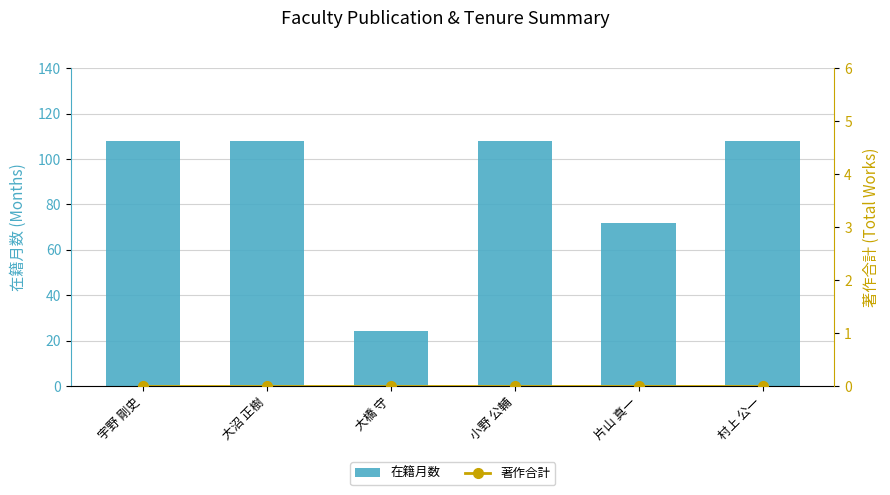

What is the difference between the maximum and second lowest values in the 在籍月数 series?

36